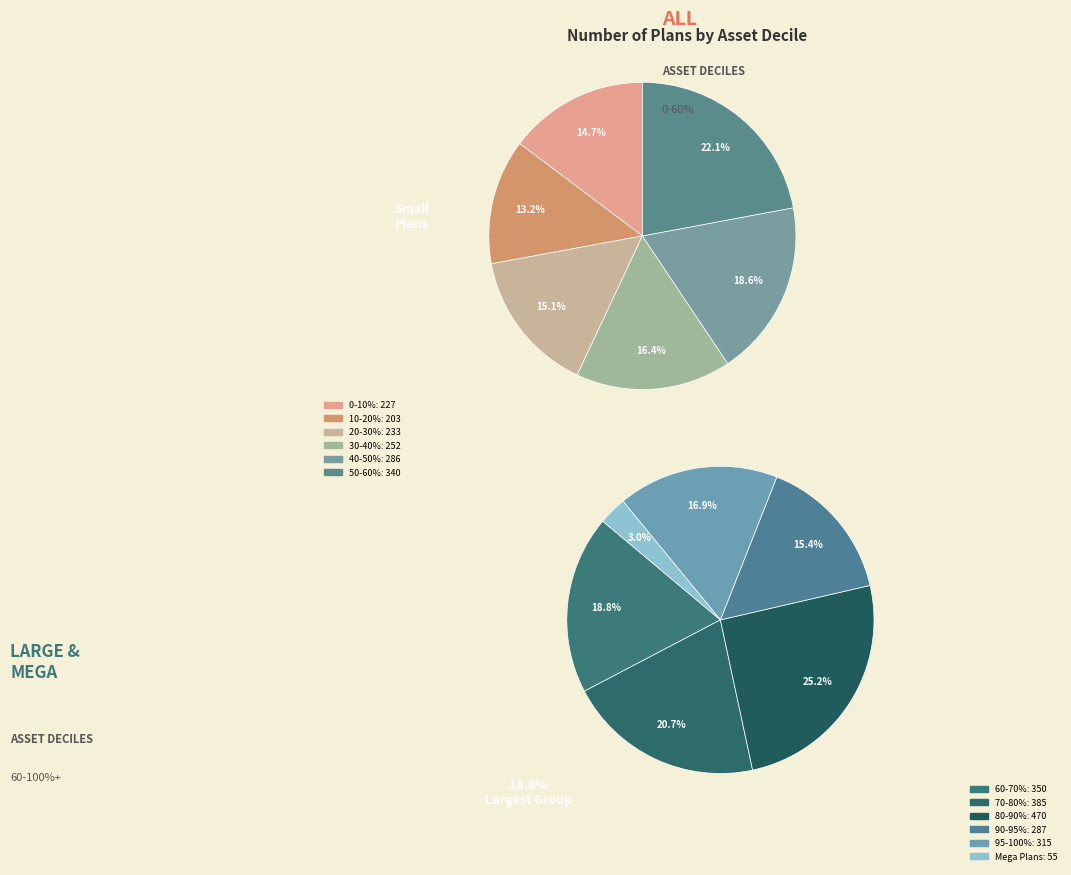

True or false: 0-10% accounts for 7% of the total.

True